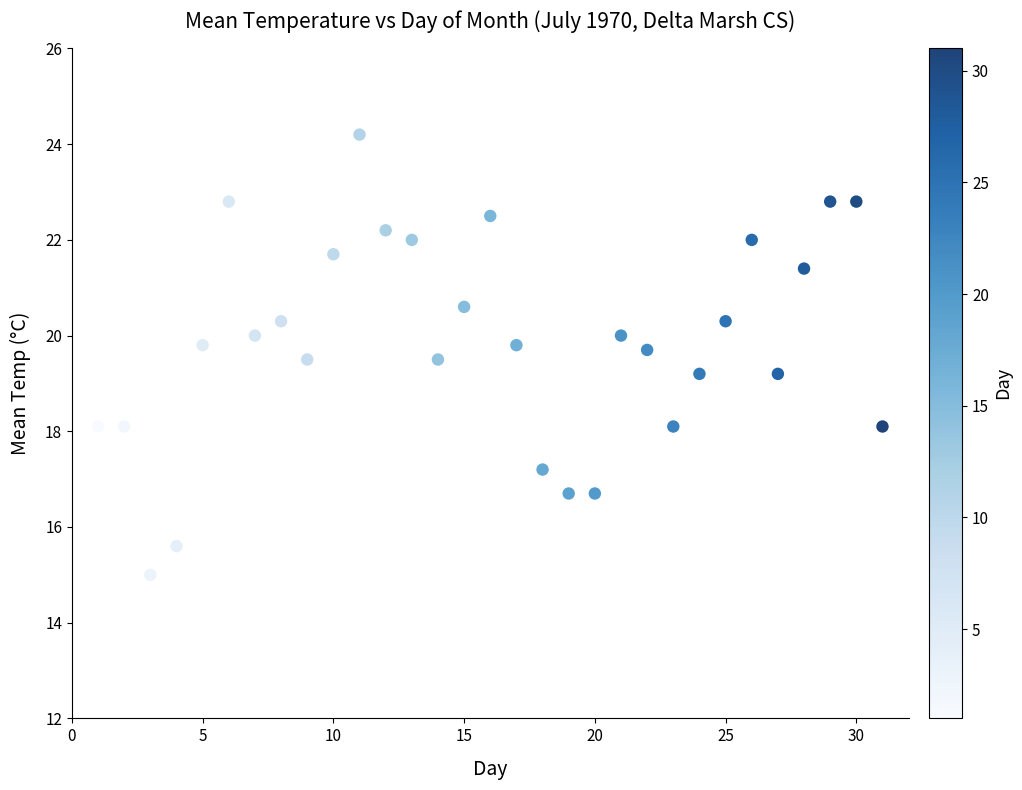

What is the range of Y values (max minus min)?

9.2